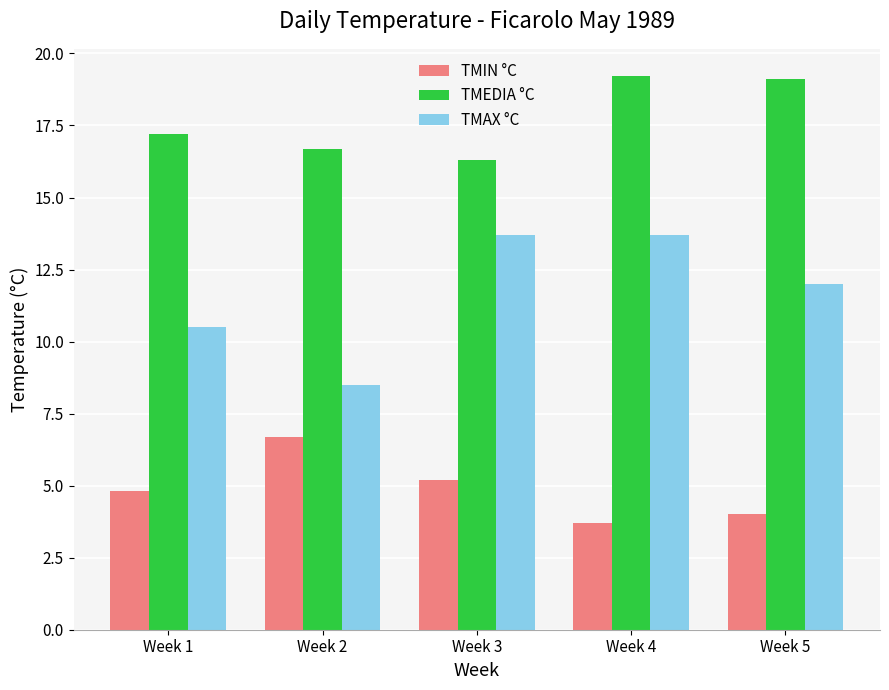

What is the spread (max minus min) of values at Week 2?

10.0